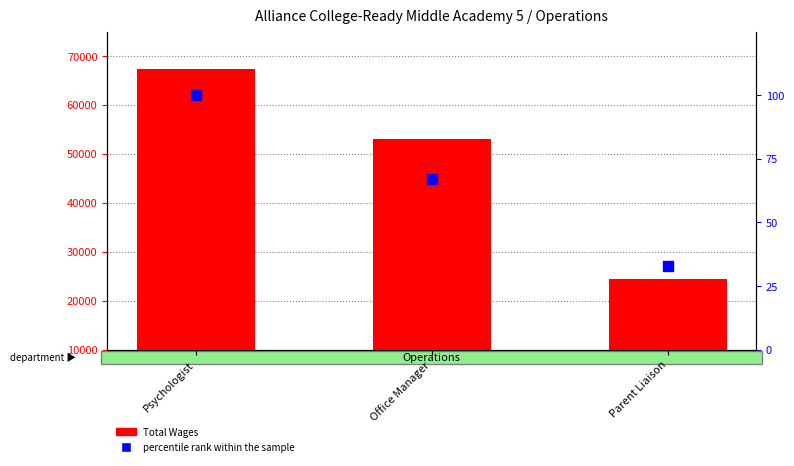

What are all the series names shown in the legend?

Total Wages, percentile rank within the sample